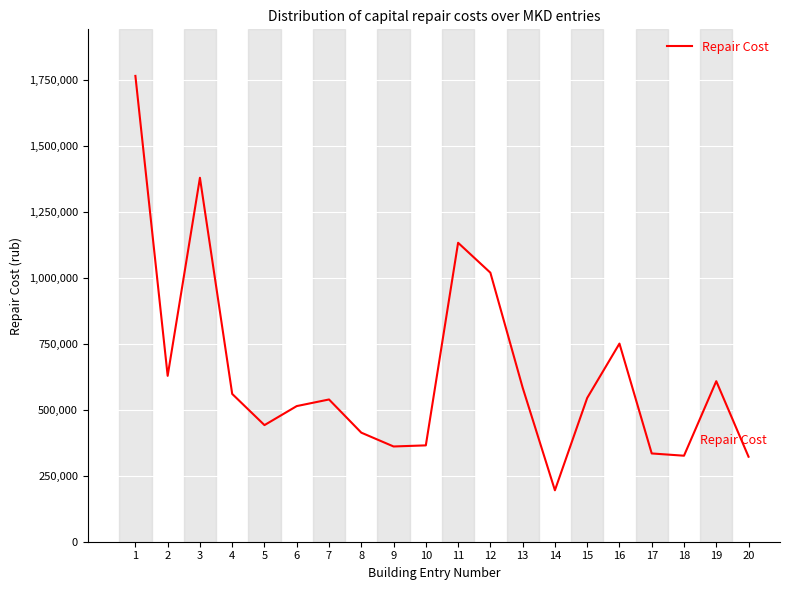

Is it true that the value at 8 is 603554.7?

False